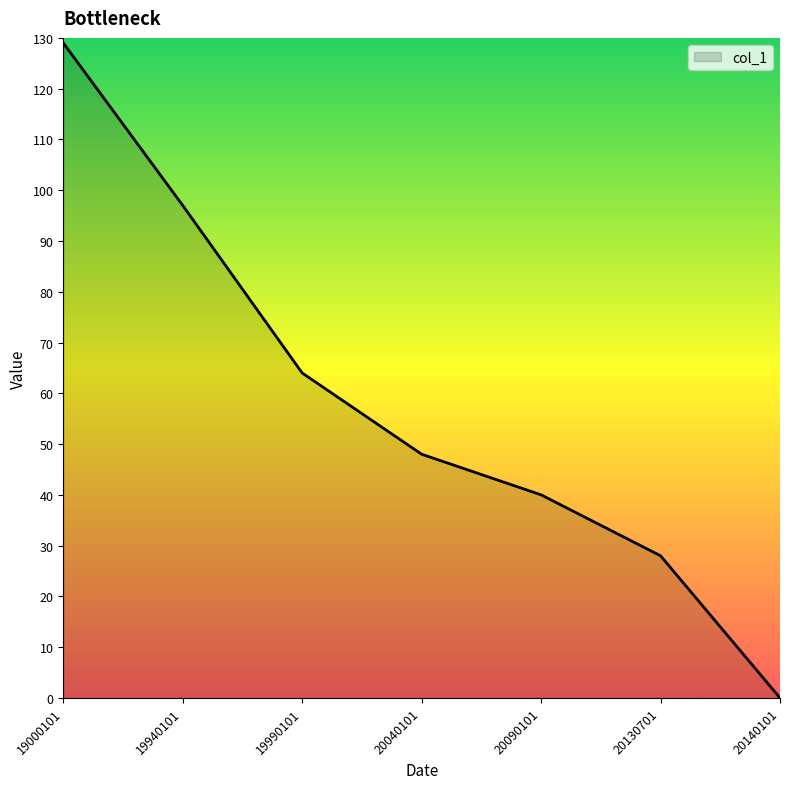

Does the chart display data point markers on the line(s)?

No